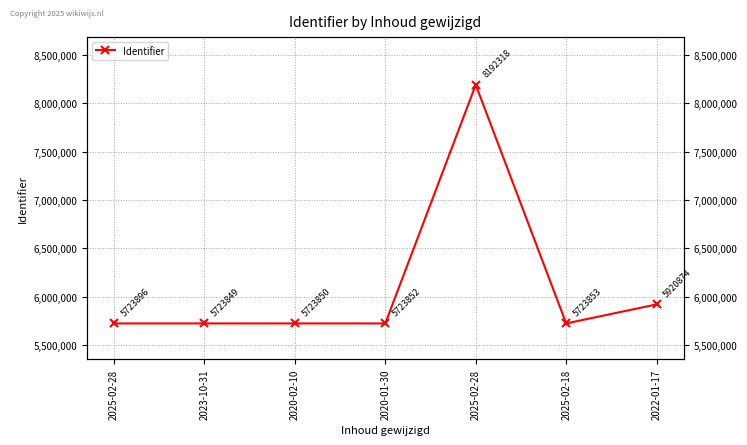

What is the difference between the maximum and second lowest values?

2468468